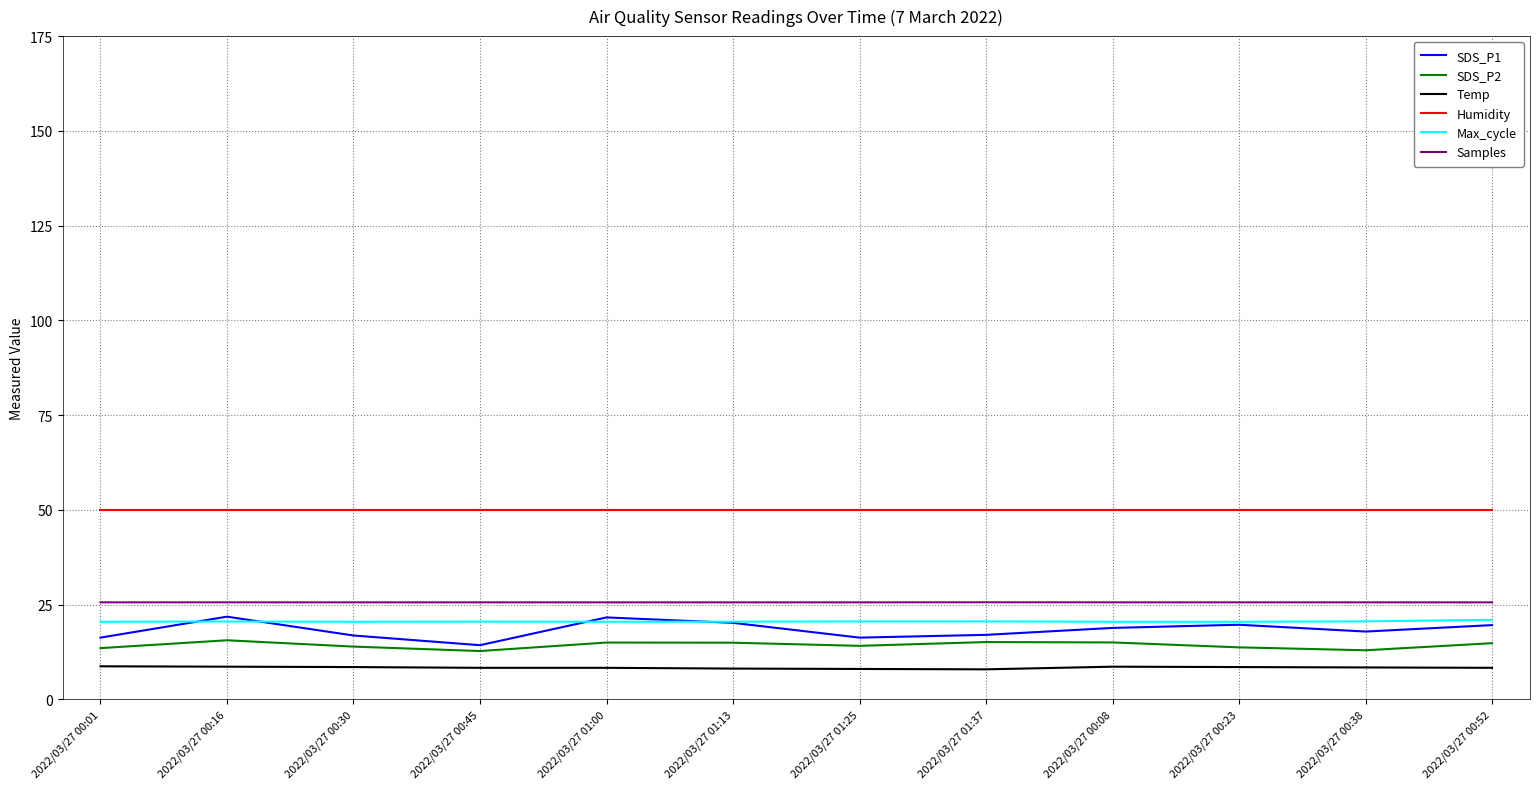

Which series has the largest total across all categories?

Humidity